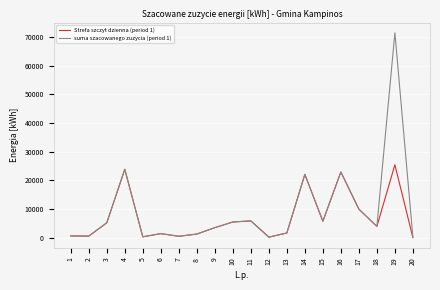

What is the total value across all series at 14?

44172